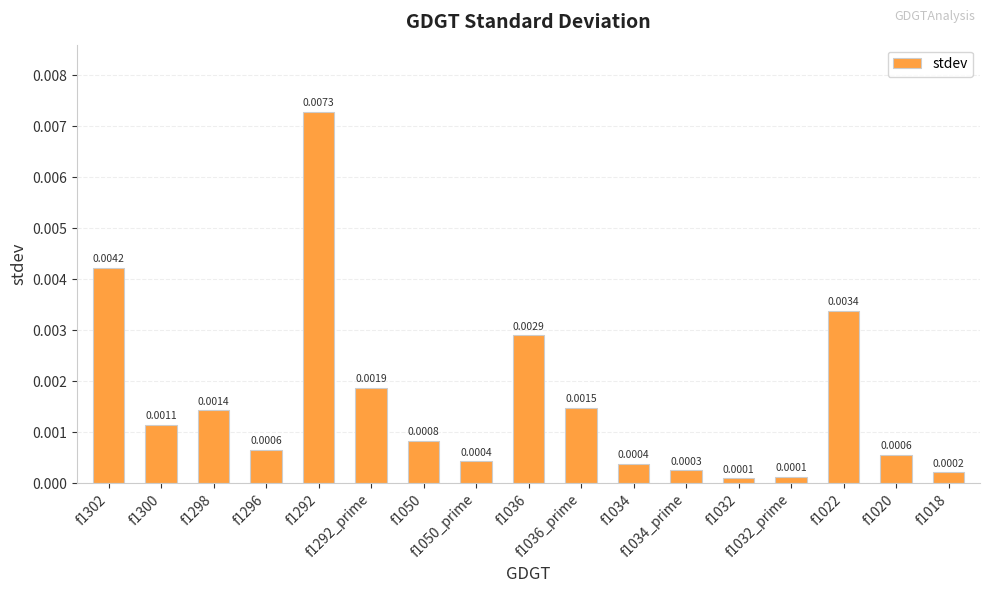

List the labels in order of value, largest first.

f1292, f1302, f1022, f1036, f1292_prime, f1036_prime, f1298, f1300, f1050, f1296, f1020, f1050_prime, f1034, f1034_prime, f1018, f1032_prime, f1032